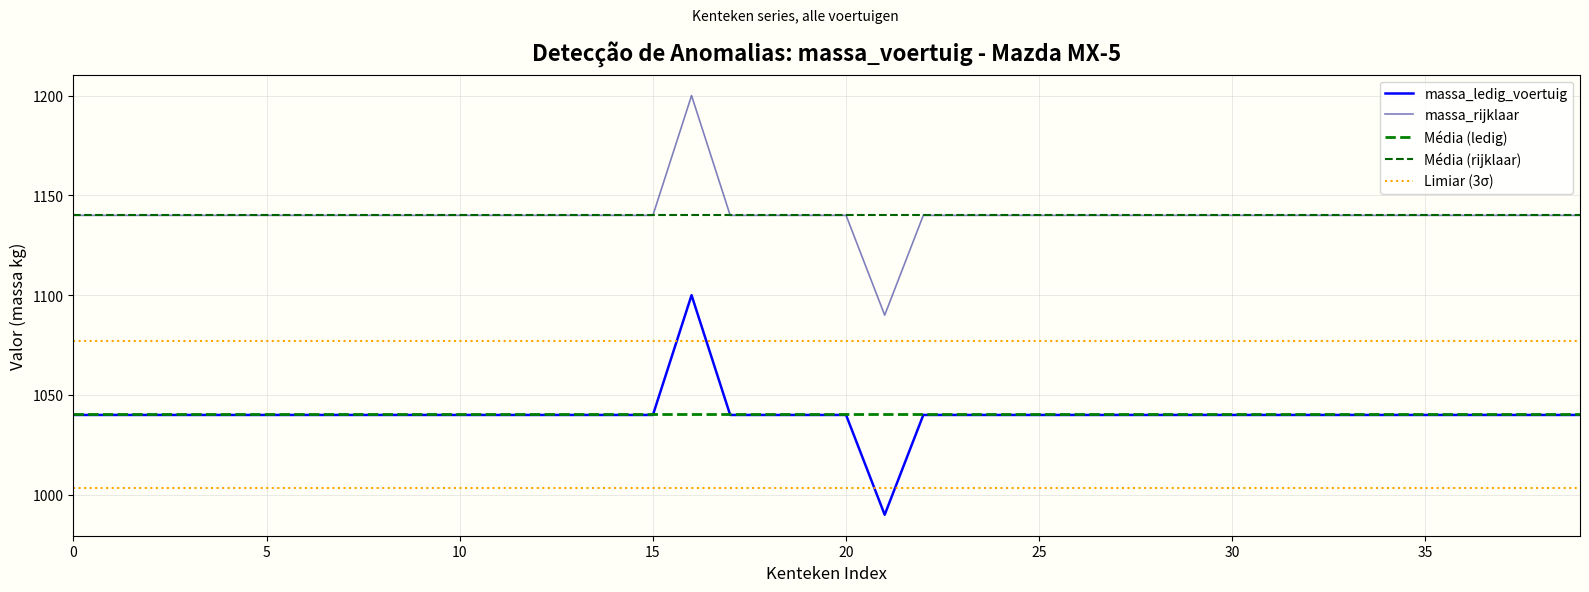

True or false: massa_rijklaar and massa_ledig_voertuig intersect in this chart.

False